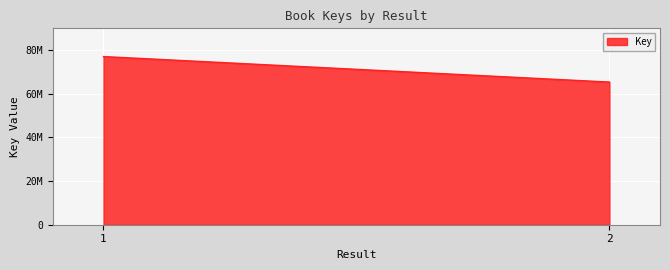

The value at 2 is 65376481. True or false?

True